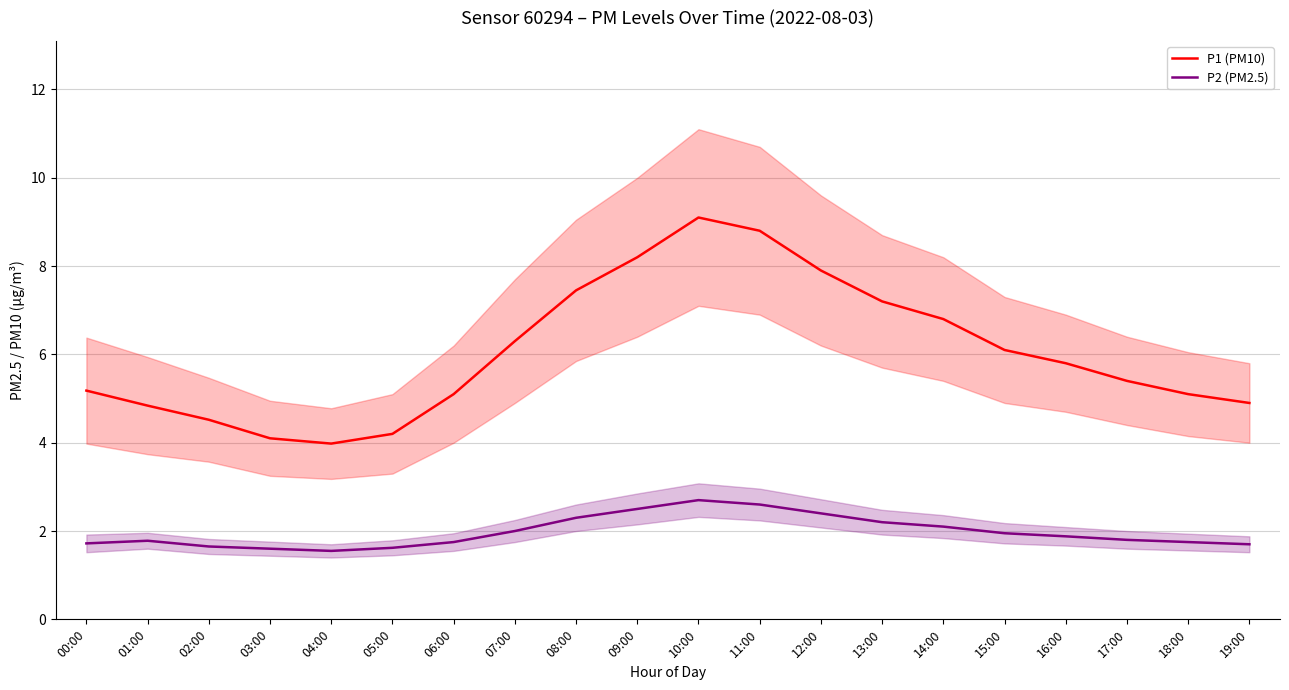

Does the chart display data point markers on the line(s)?

No